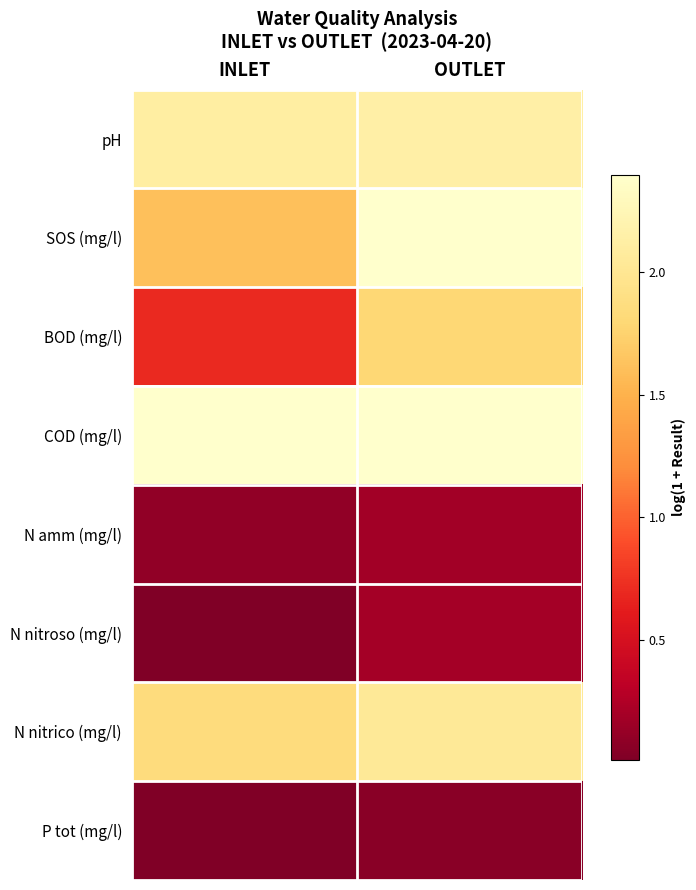

Which series has the widest spread of values?

BOD (mg/l)